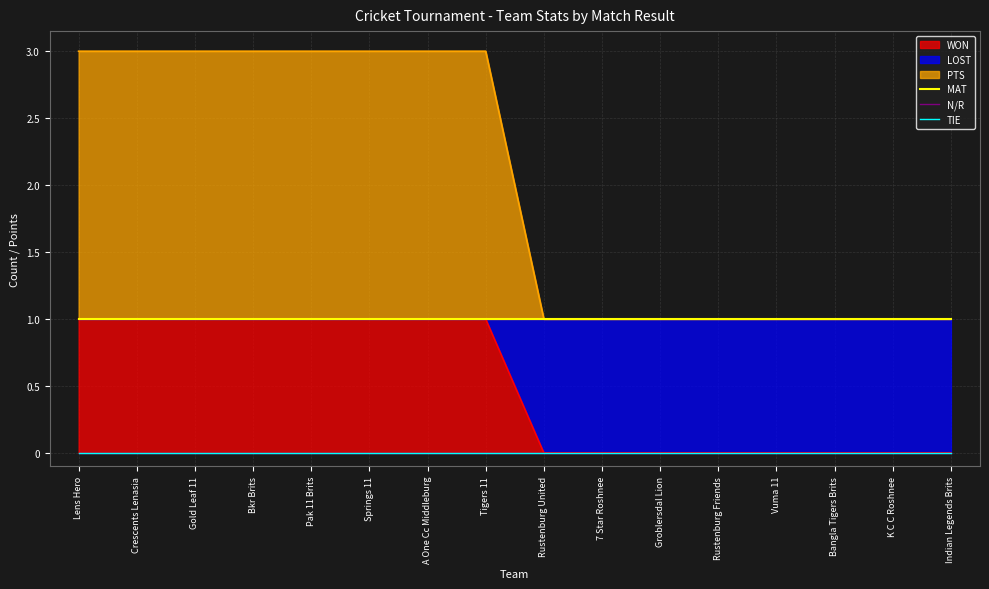

True or false: TIE and N/R intersect in this chart.

False